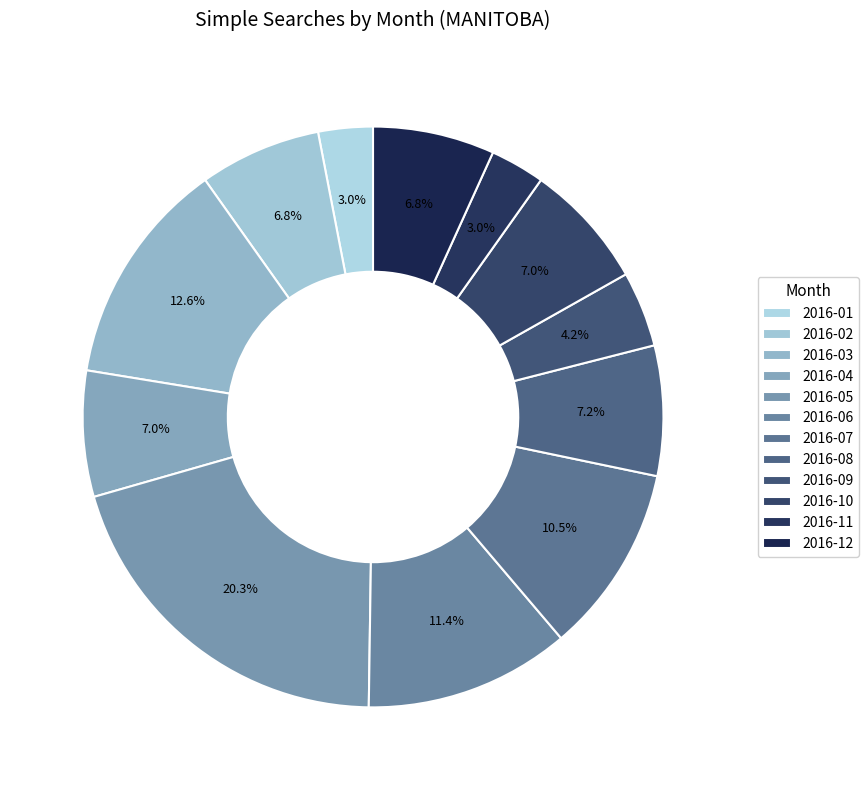

Is it true that 2016-02 is 7% of the pie?

True